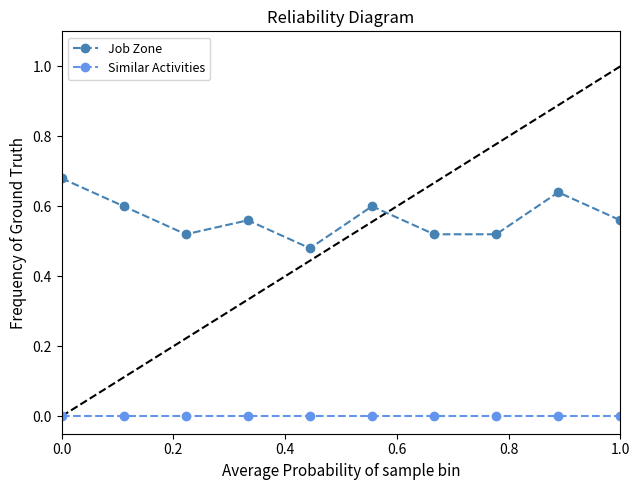

True or false: Job Zone and Similar Activities cross at least once.

False